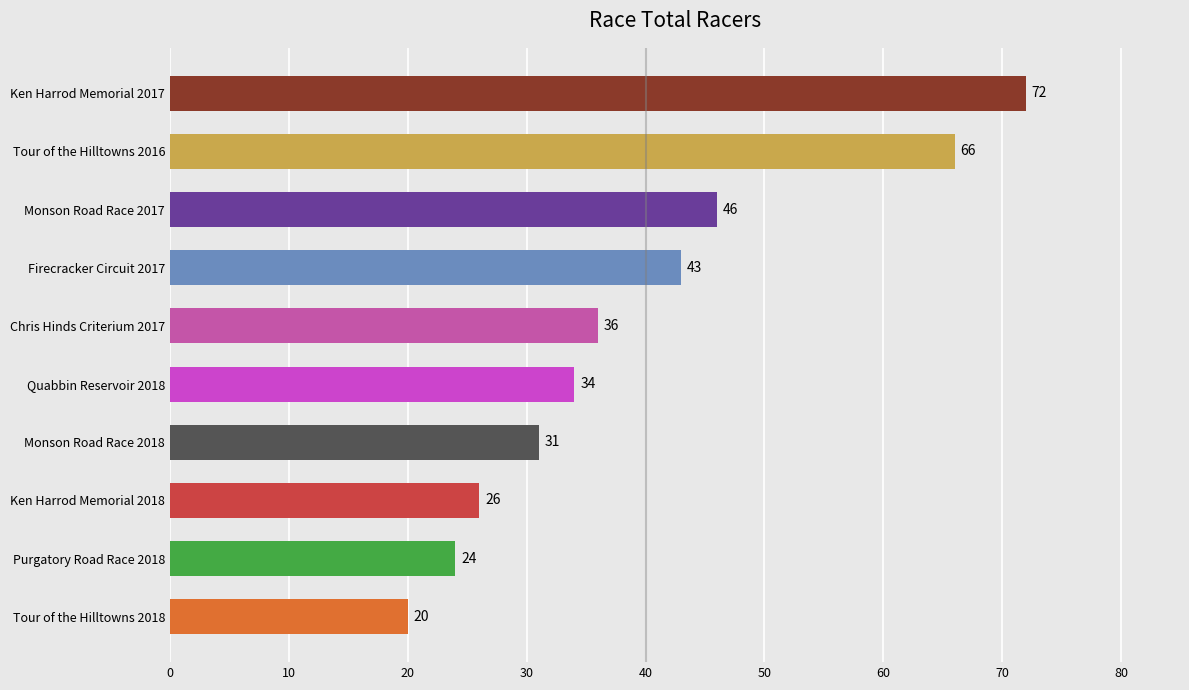

The chart shows a value of 36 at Ken Harrod Memorial 2018. True or false?

False